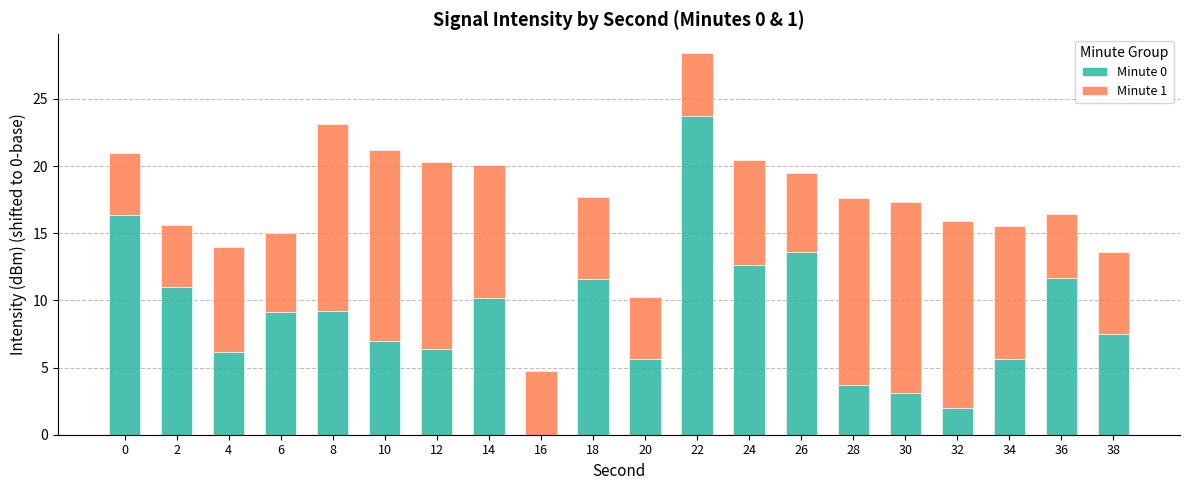

The Minute 0 series shows 3.1 at 30. True or false?

True